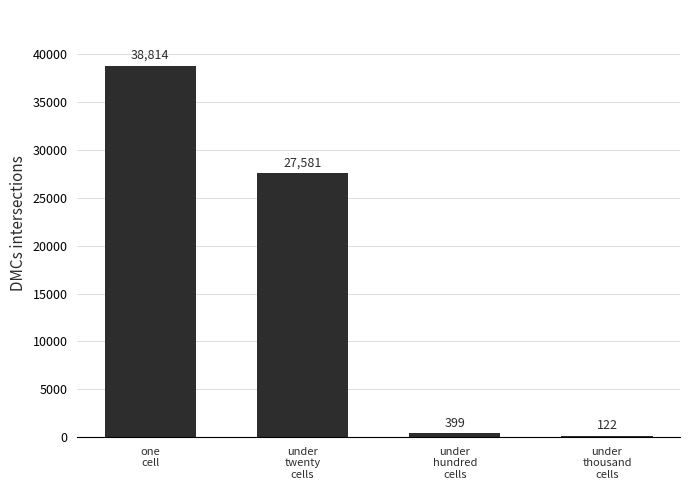

Does the chart contain stacked bars?

No